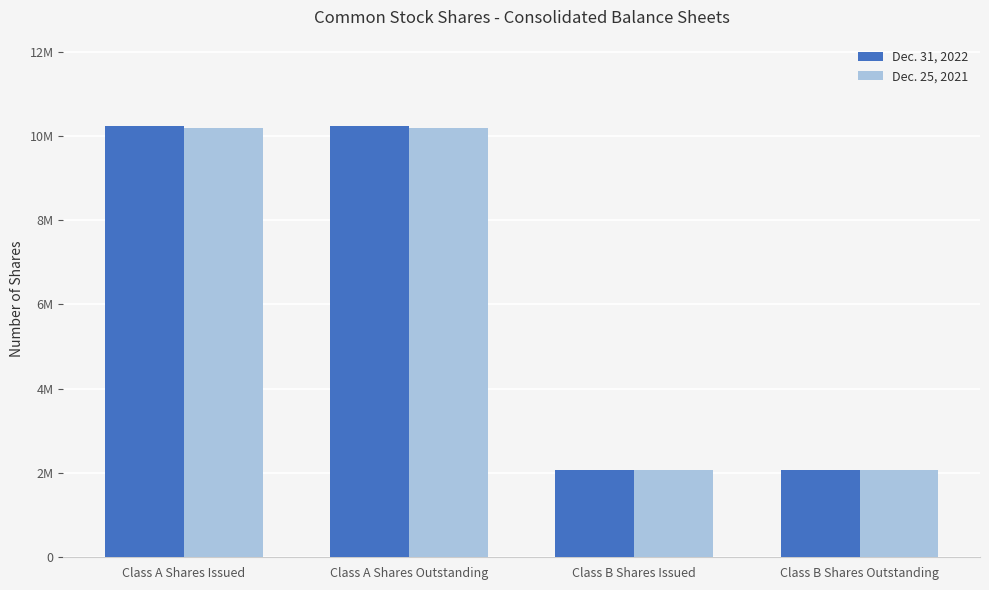

Reading left to right, what are all the values shown in this chart?

Dec. 31, 2022: Class A Shares Issued=10238009	Class A Shares Outstanding=10238009	Class B Shares Issued=2068000	Class B Shares Outstanding=2068000
Dec. 25, 2021: Class A Shares Issued=10183801	Class A Shares Outstanding=10183801	Class B Shares Issued=2068000	Class B Shares Outstanding=2068000